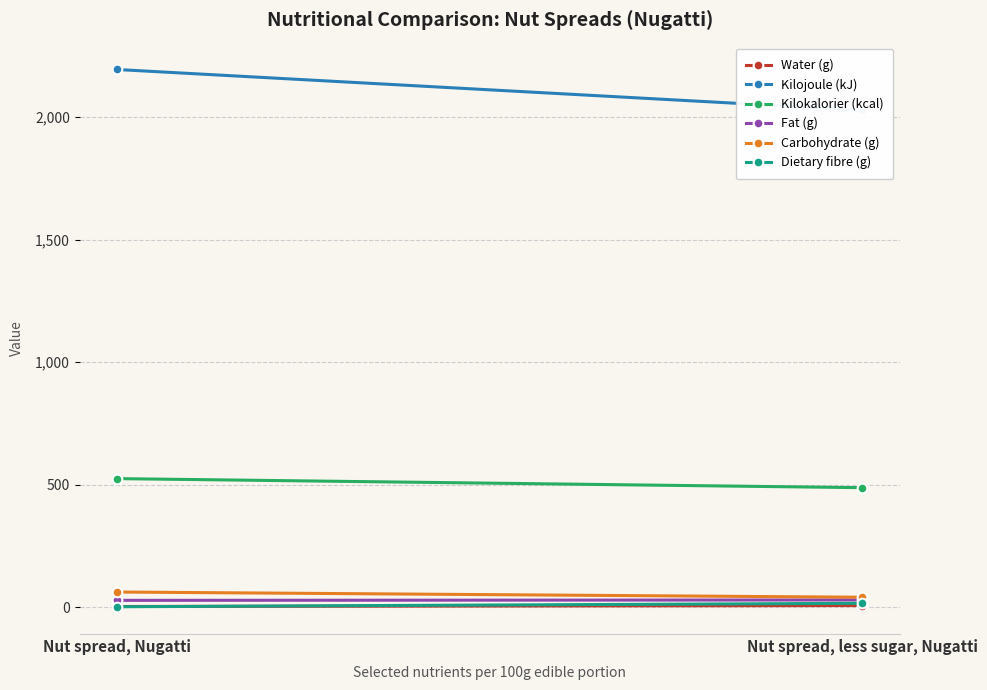

Which series has the largest total across all categories?

Kilojoule (kJ)